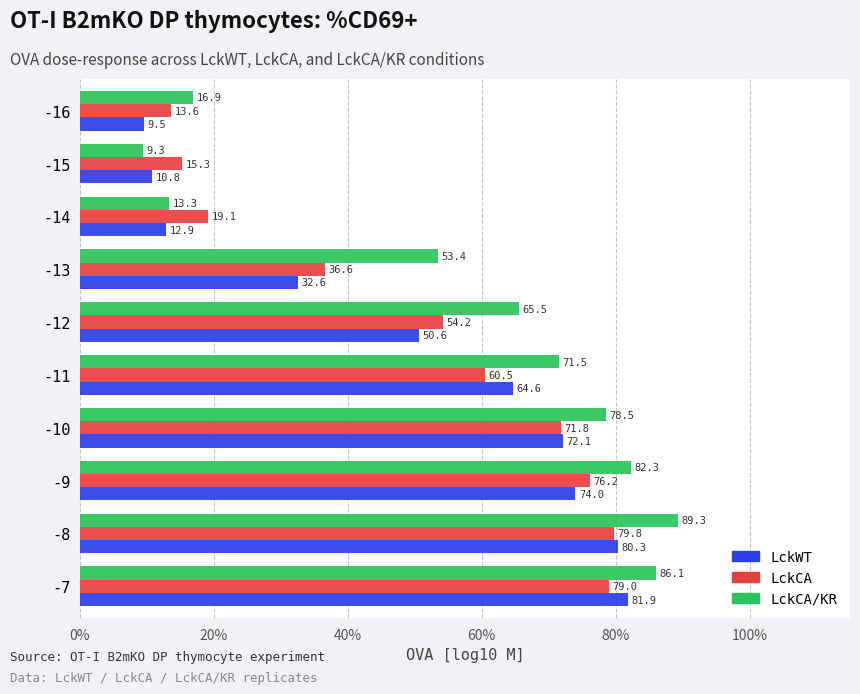

Which series has the largest range (max minus min)?

LckCA/KR